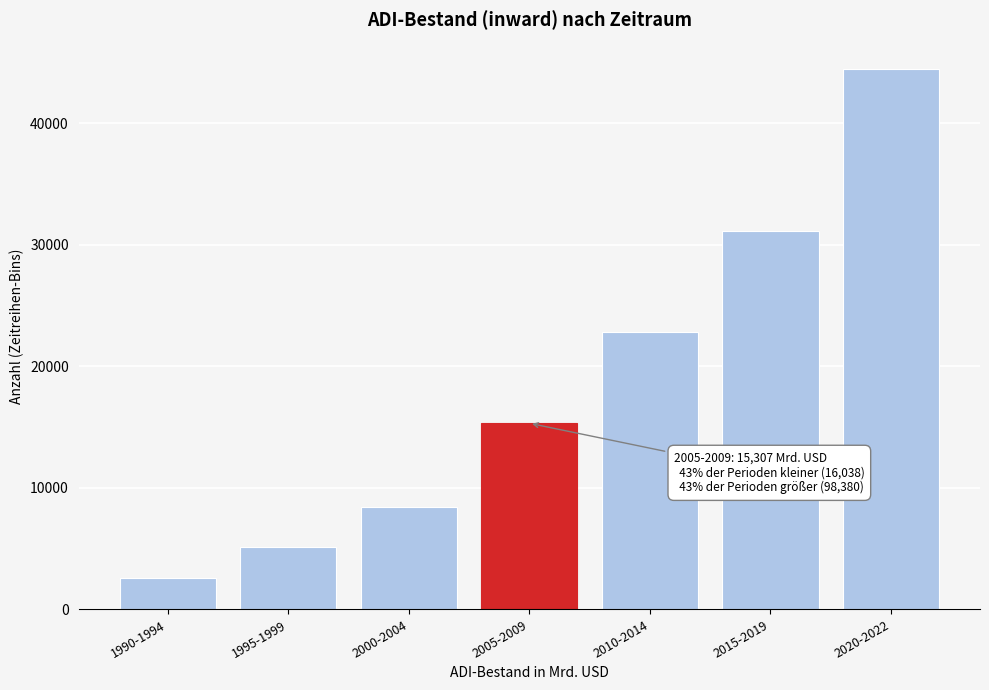

Reading right to left, what are all the values shown in this chart?

44417.2	31118.1	22844.8	15306.8	8389.3	5084.3	2564.7